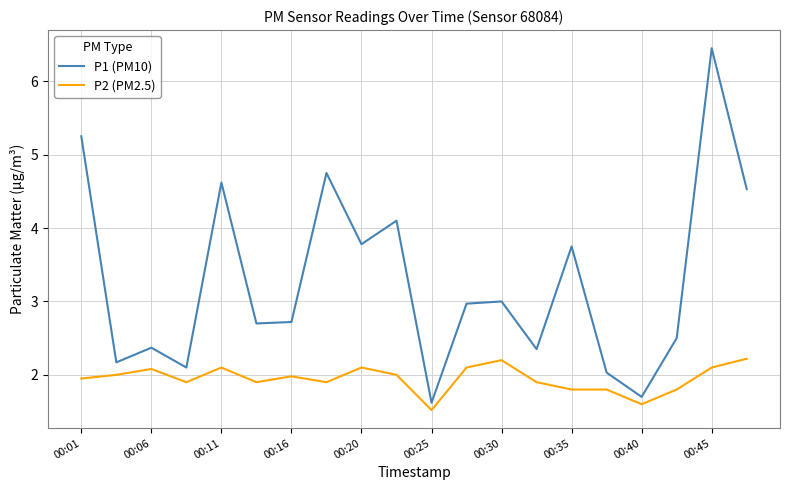

List the series in order of their peak value, lowest first.

P2 (PM2.5), P1 (PM10)